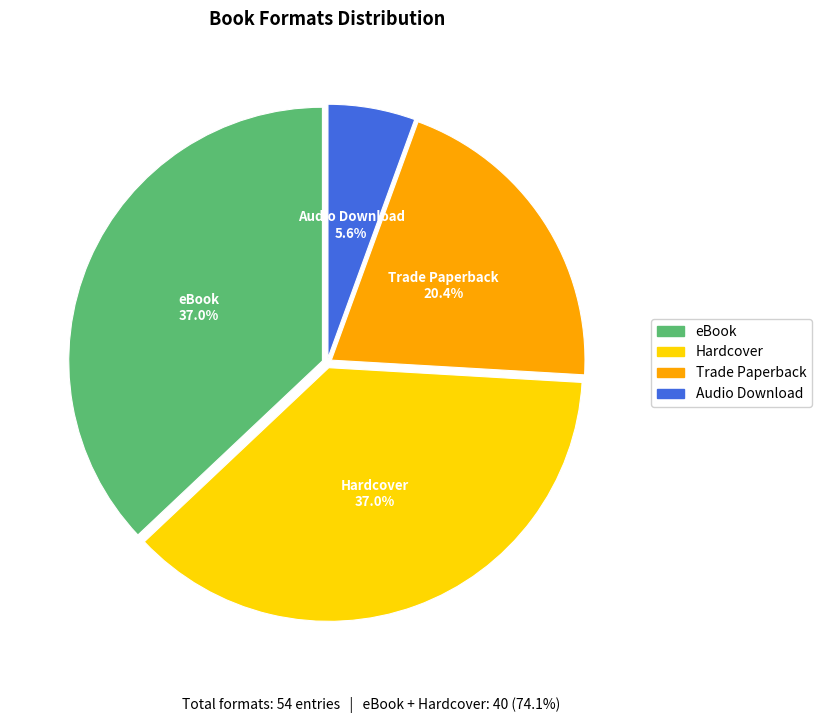

How much of the chart is everything except Trade Paperback?

79.6%